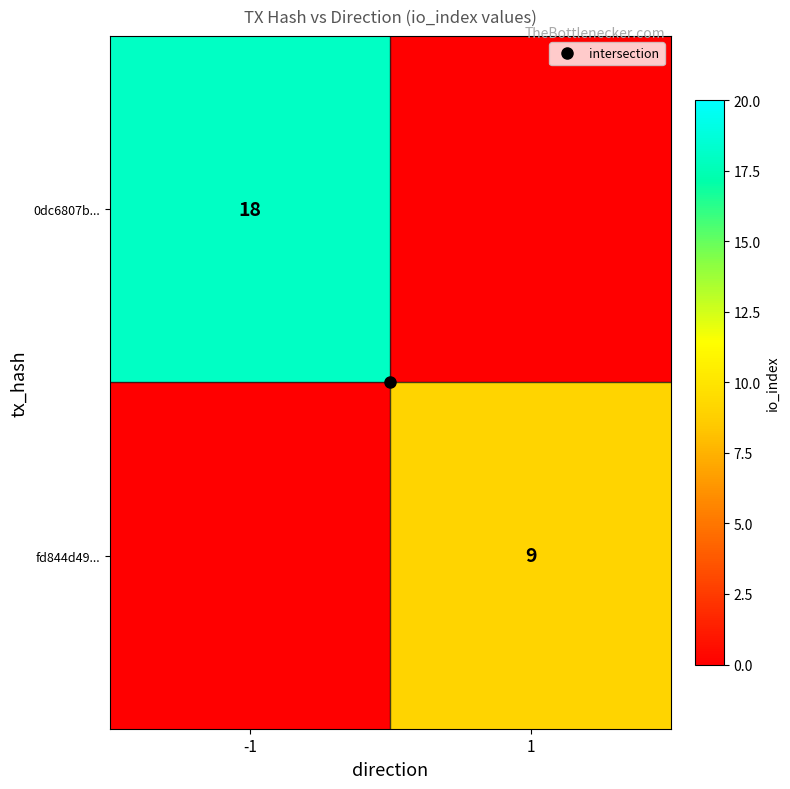

Which series has the largest range (max minus min)?

0dc6807b...